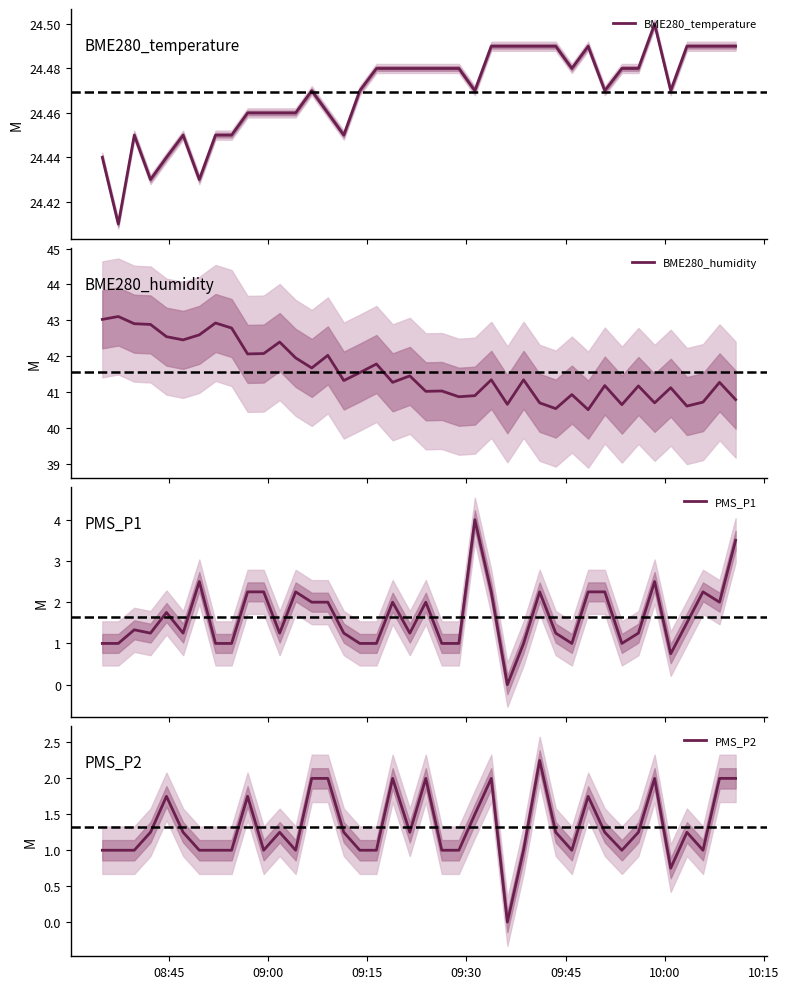

True or false: PMS_P1 and BME280_temperature cross at least once.

False